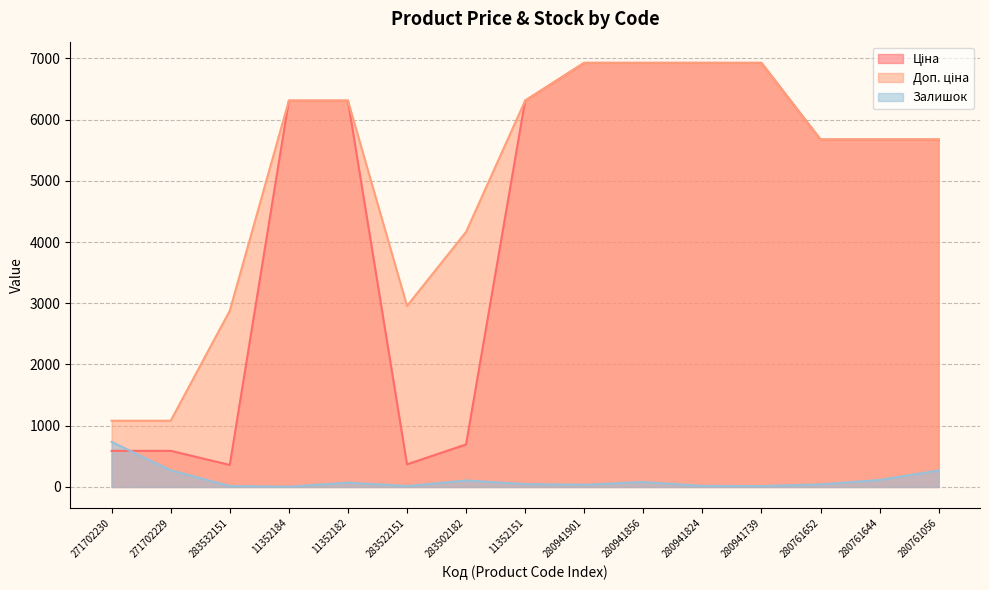

Which series has the largest range (max minus min)?

Ціна